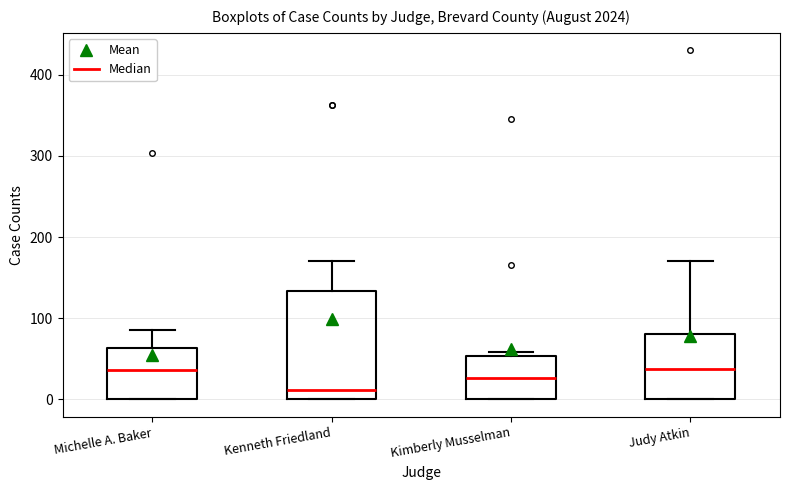

Where does the median line of the box for Kimberly Musselman sit on the y-axis? The values are not printed on the chart, so give them approximately, as read against the axis.

30